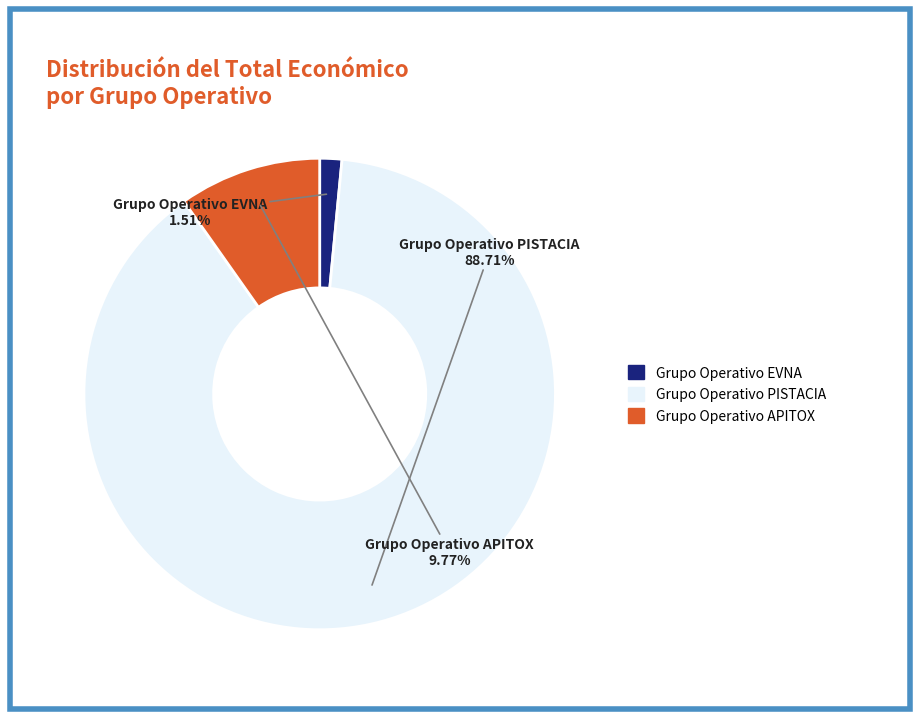

Does Grupo Operativo PISTACIA represent more than half of the total?

Yes